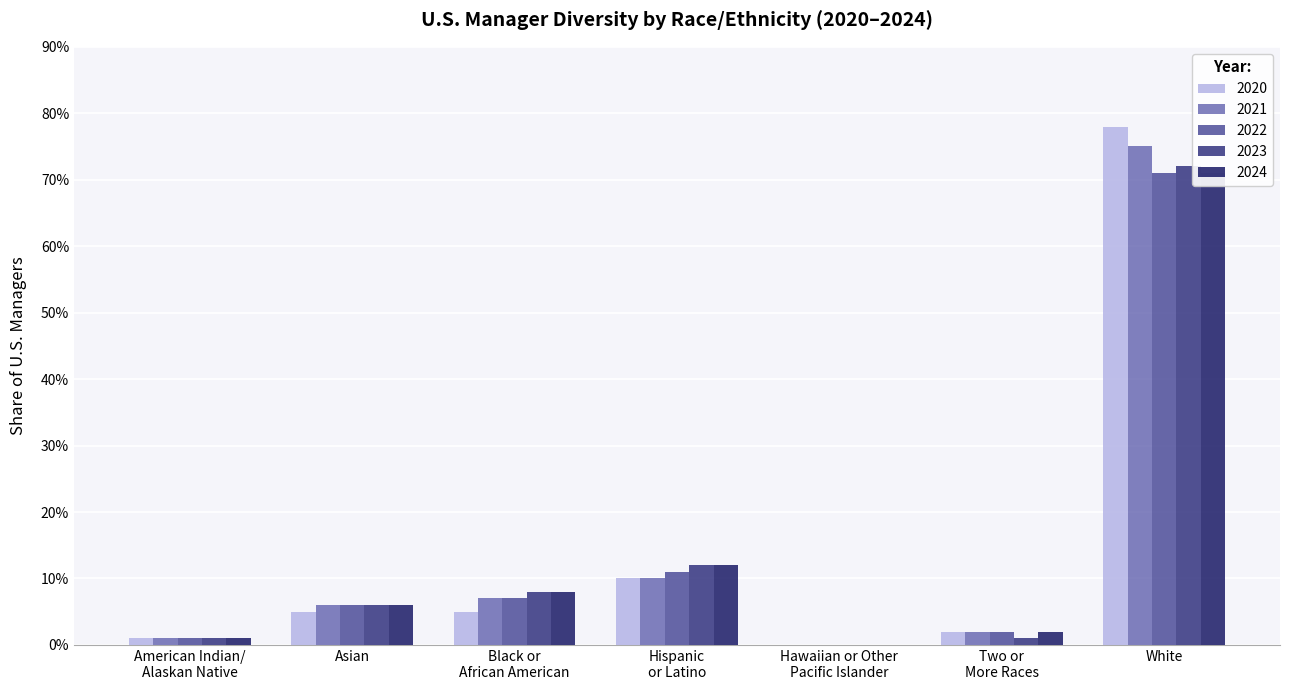

Reading left to right, list all the values displayed in this chart.

2020: American Indian/
Alaskan Native=0.0	Asian=0.1	Black or
African American=0.1	Hispanic
or Latino=0.1	Hawaiian or Other
Pacific Islander=0.0	Two or
More Races=0.0	White=0.8
2021: American Indian/
Alaskan Native=0.0	Asian=0.1	Black or
African American=0.1	Hispanic
or Latino=0.1	Hawaiian or Other
Pacific Islander=0.0	Two or
More Races=0.0	White=0.8
2022: American Indian/
Alaskan Native=0.0	Asian=0.1	Black or
African American=0.1	Hispanic
or Latino=0.1	Hawaiian or Other
Pacific Islander=0.0	Two or
More Races=0.0	White=0.7
2023: American Indian/
Alaskan Native=0.0	Asian=0.1	Black or
African American=0.1	Hispanic
or Latino=0.1	Hawaiian or Other
Pacific Islander=0.0	Two or
More Races=0.0	White=0.7
2024: American Indian/
Alaskan Native=0.0	Asian=0.1	Black or
African American=0.1	Hispanic
or Latino=0.1	Hawaiian or Other
Pacific Islander=0.0	Two or
More Races=0.0	White=0.7